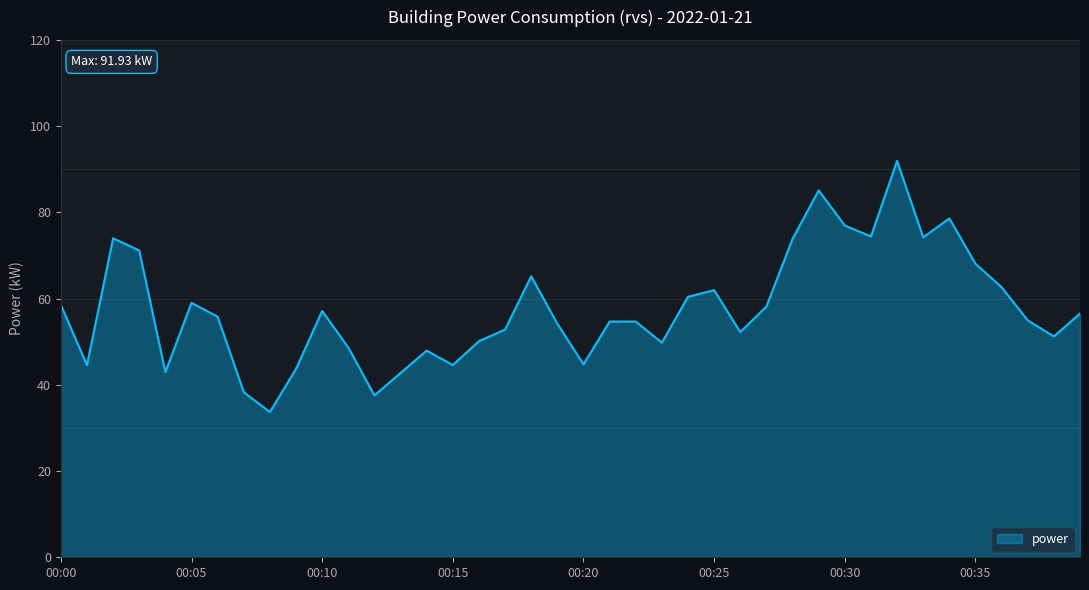

What is the minimum value shown in the chart?

33.7